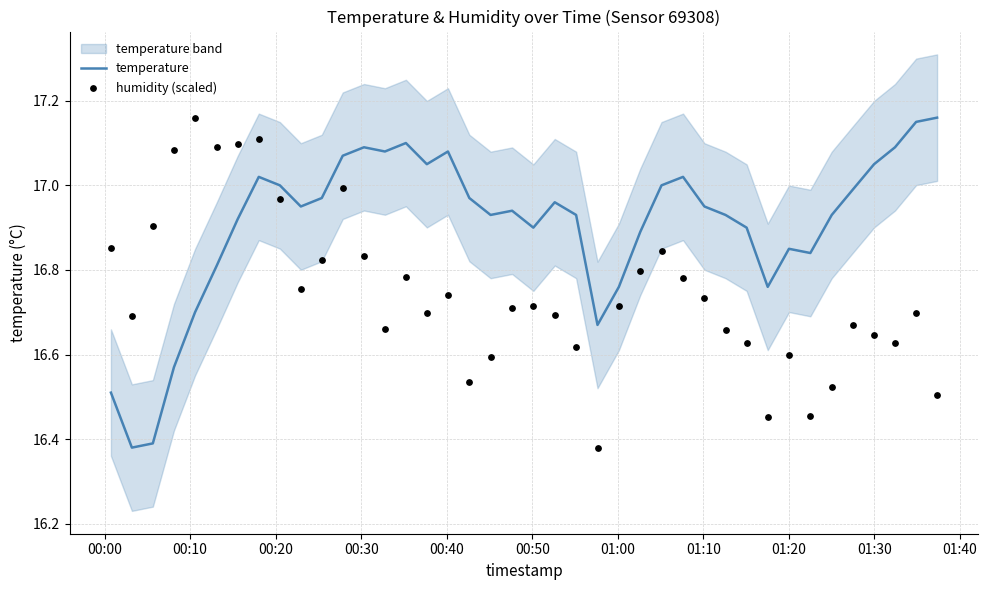

Is the value of humidity (scaled) at 28 greater than the value of temperature at 38?

No